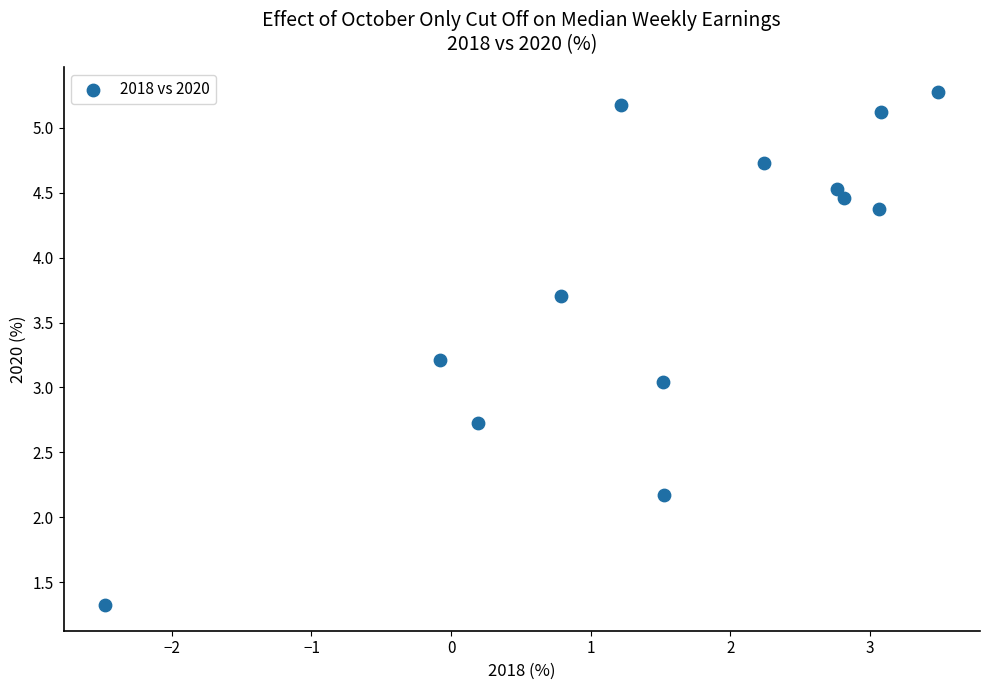

What is the range of Y values (max minus min)?

3.9